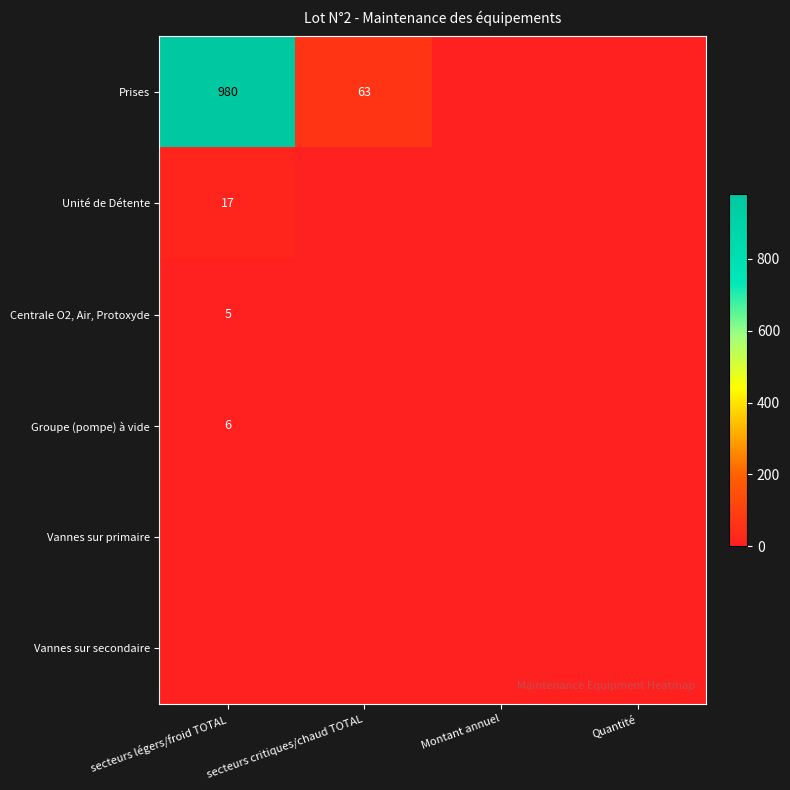

Which has a higher value, Montant annuel or Quantité?

Montant annuel